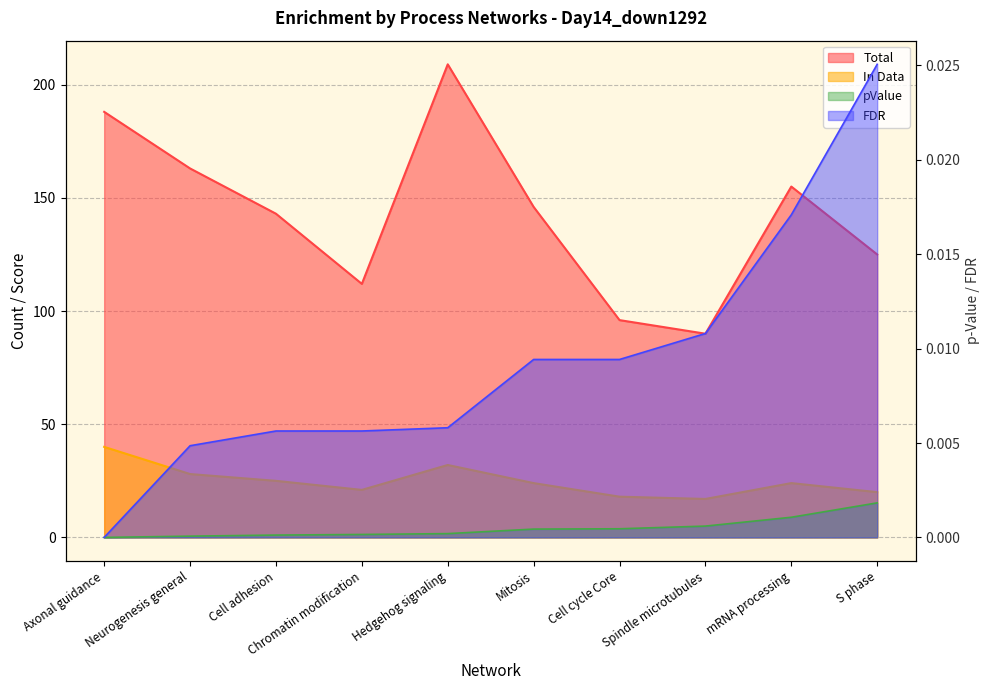

Reading left to right, extract all data points from this chart.

Total: 188.0	163.0	143.0	112.0	209.0	146.0	96.0	90.0	155.0	125.0
In Data: 40.0	28.0	25.0	21.0	32.0	24.0	18.0	17.0	24.0	20.0
pValue: 0.0	0.0	0.0	0.0	0.0	0.0	0.0	0.0	0.0	0.0
FDR: 0.0	0.0	0.0	0.0	0.0	0.0	0.0	0.0	0.0	0.0